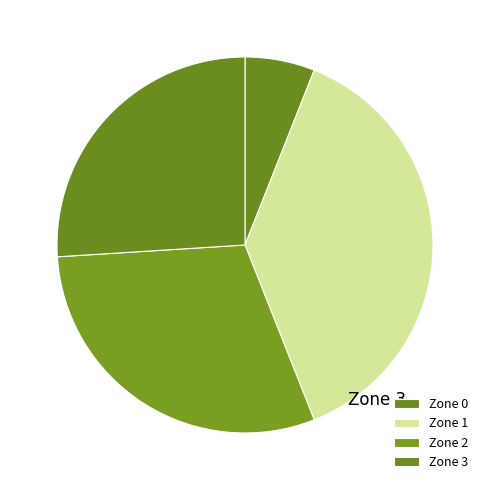

Is it true that Zone 2 is 16% of the pie?

False